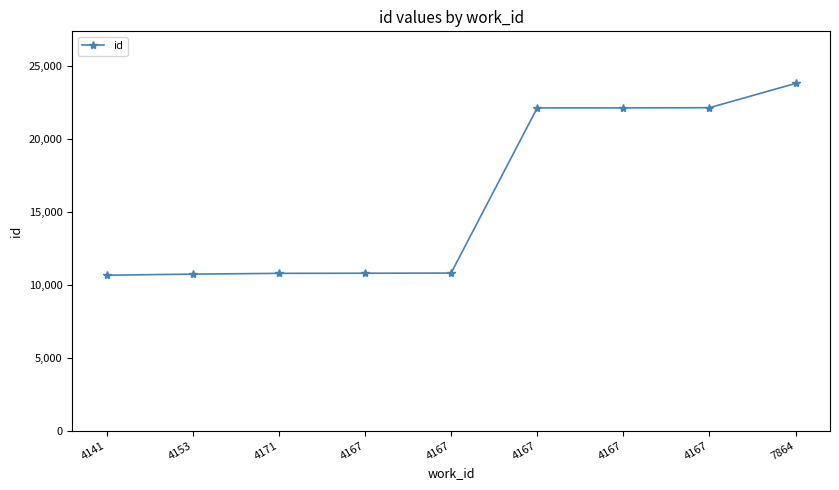

What is the average value?

15979